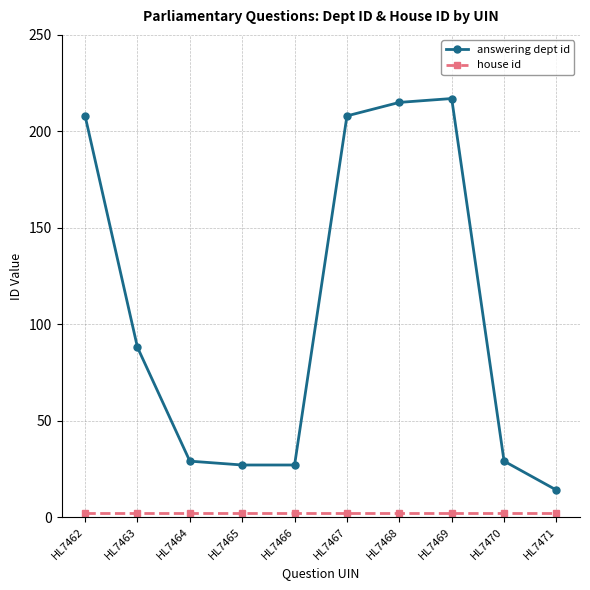

What is the average value of the answering dept id series?

106